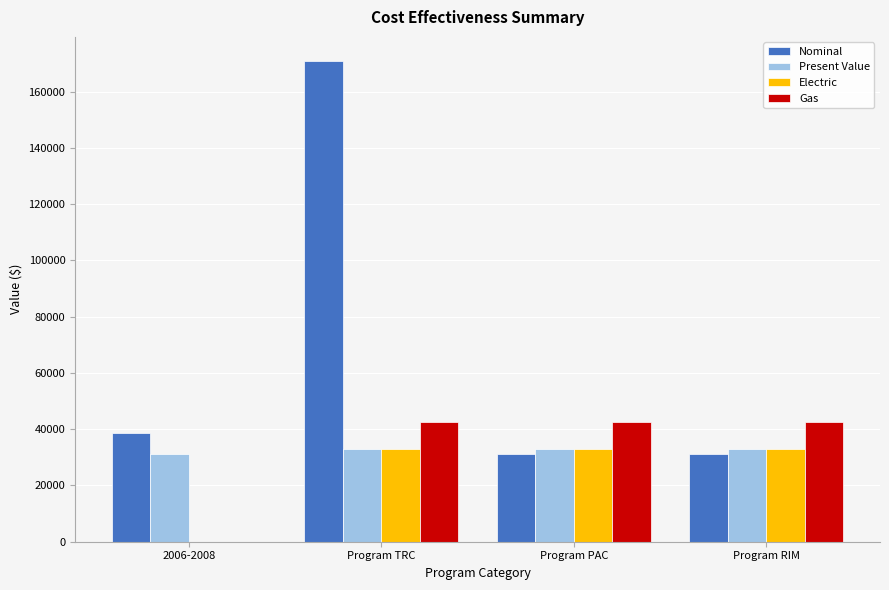

Which series changed the most between Program TRC and Program RIM?

Nominal